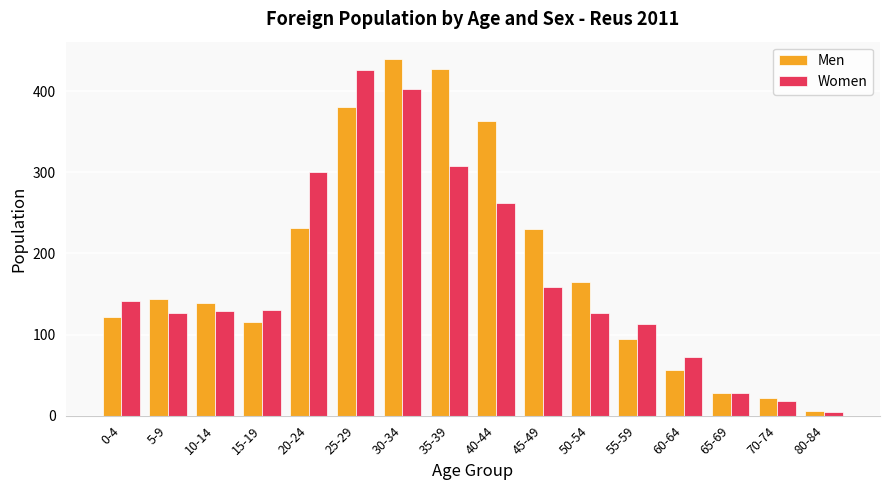

What is the average value of the Men series?

185